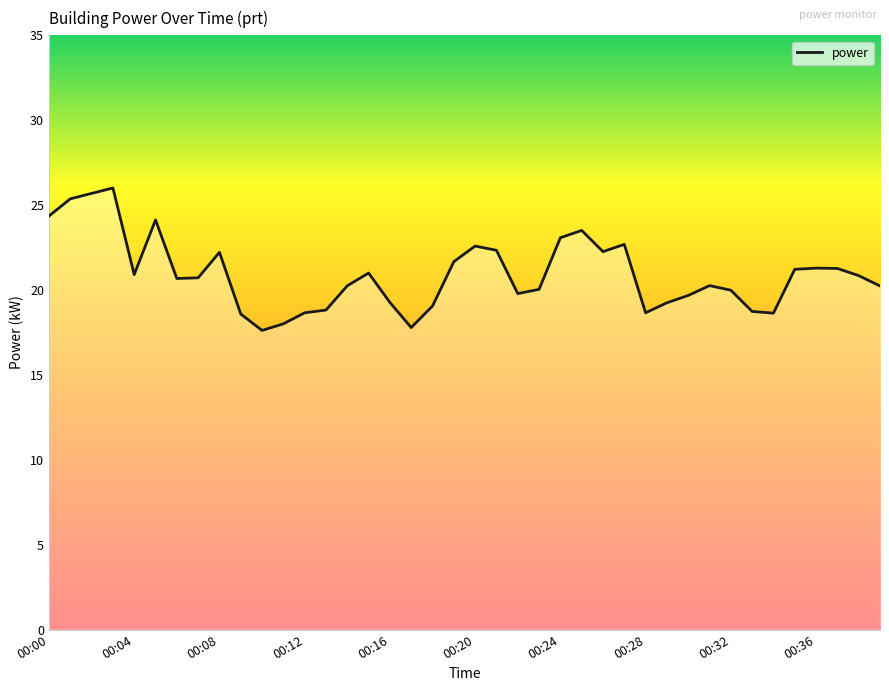

What is the minimum value shown in the chart?

17.6